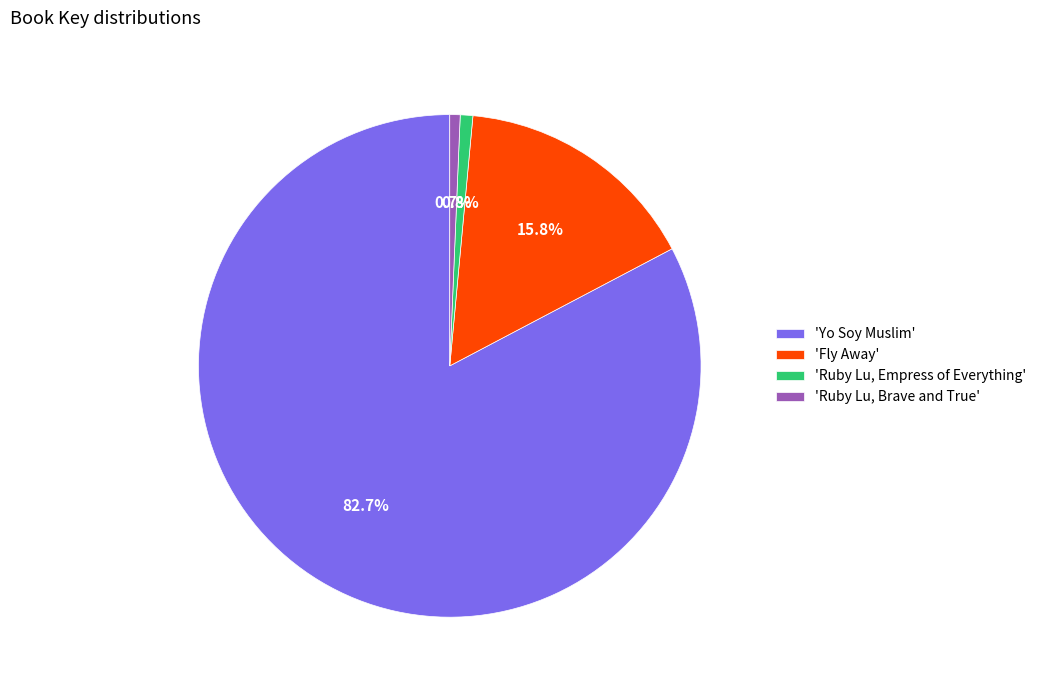

Which slice is the largest?

'Yo Soy Muslim'